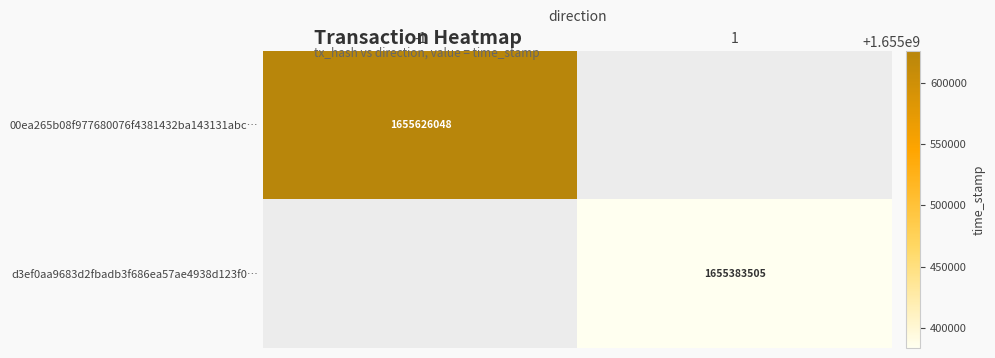

Is the value of d3ef0aa9683d2fbadb3f686ea57ae4938d123f0… at 1 greater than the value of 00ea265b08f977680076f4381432ba143131abc… at -1?

No